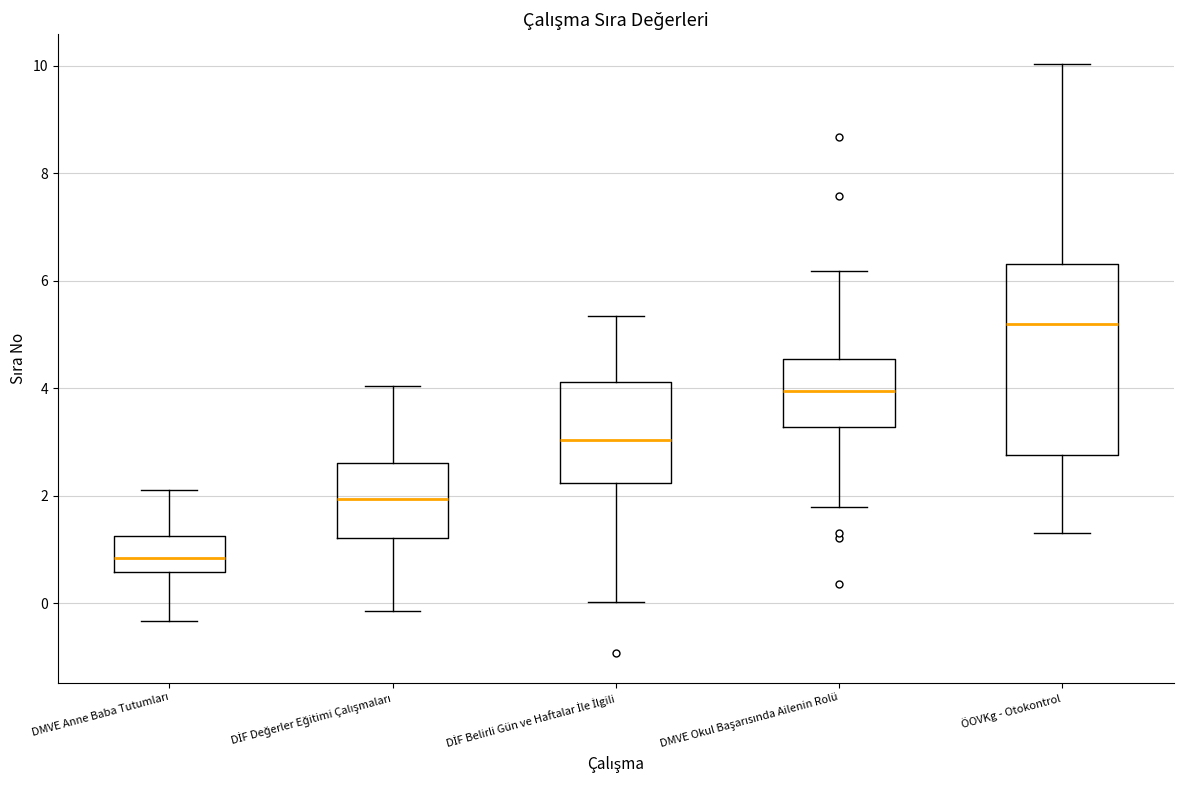

Comparing the boxes themselves (not the whiskers), which one is the tallest?

ÖOVKg - Otokontrol